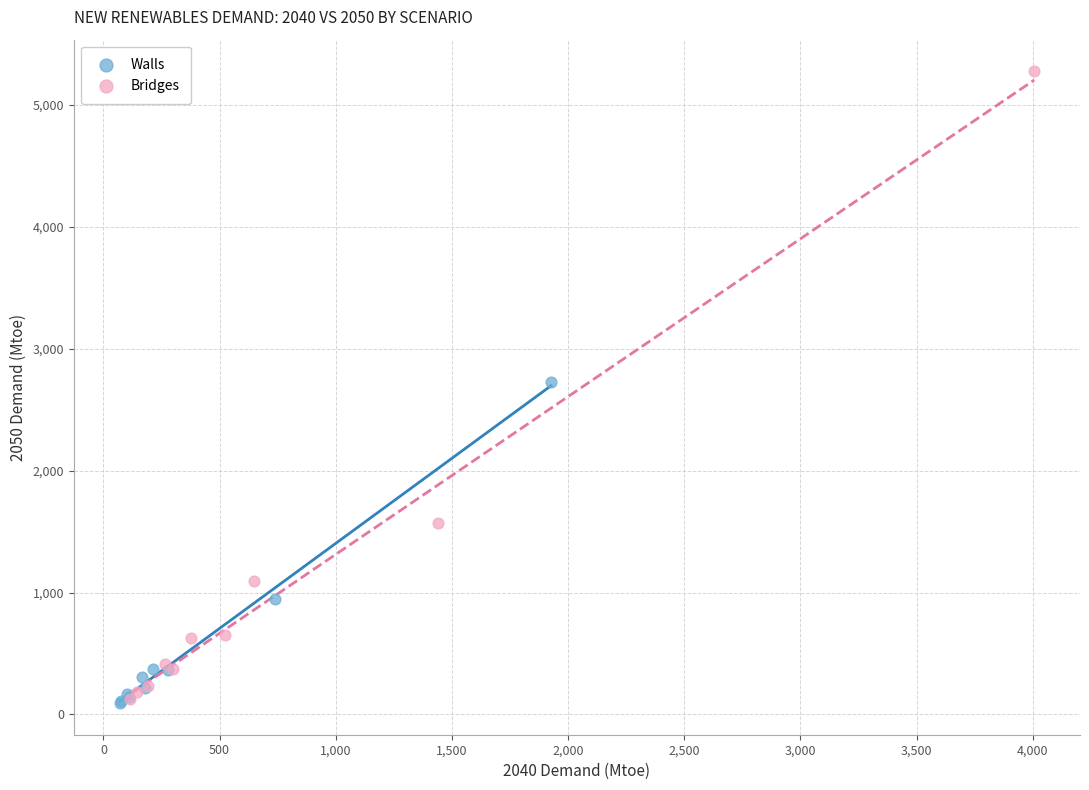

Which series has the widest spread of Y values?

Bridges